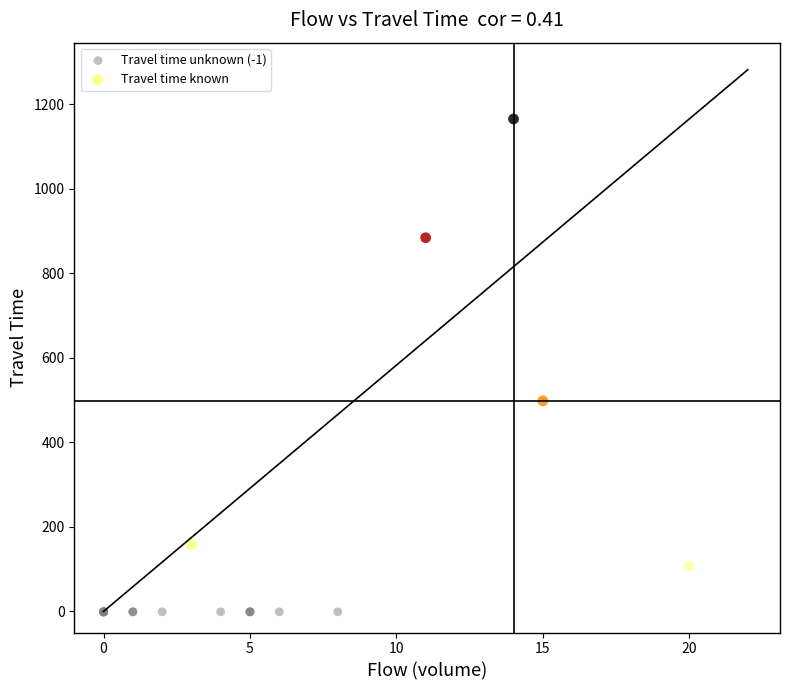

Which series reaches the maximum Y coordinate?

Travel time known